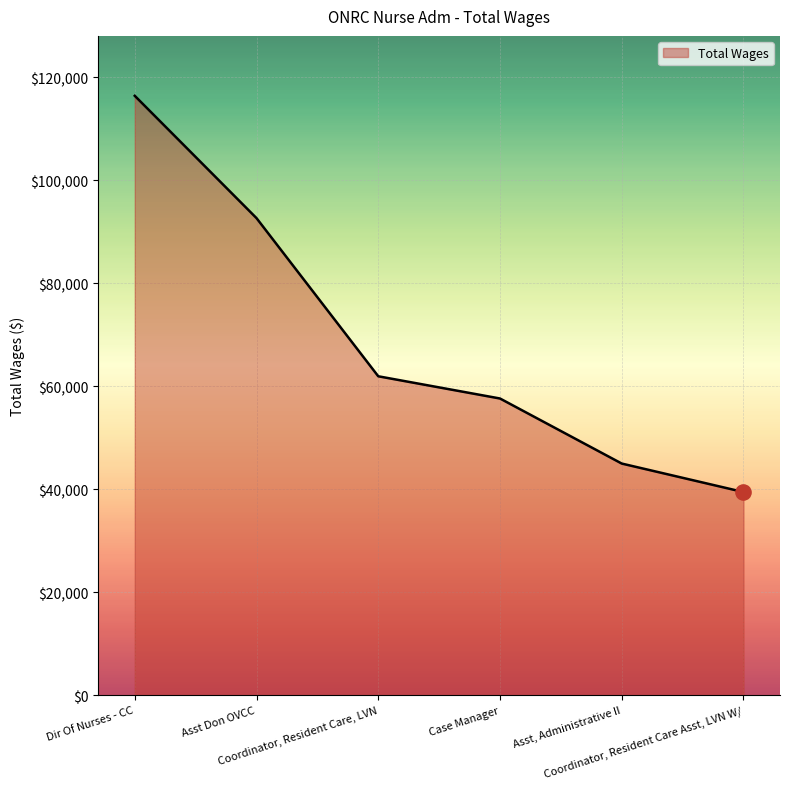

Which has a higher value, Case Manager or Coordinator, Resident Care, LVN?

Coordinator, Resident Care, LVN